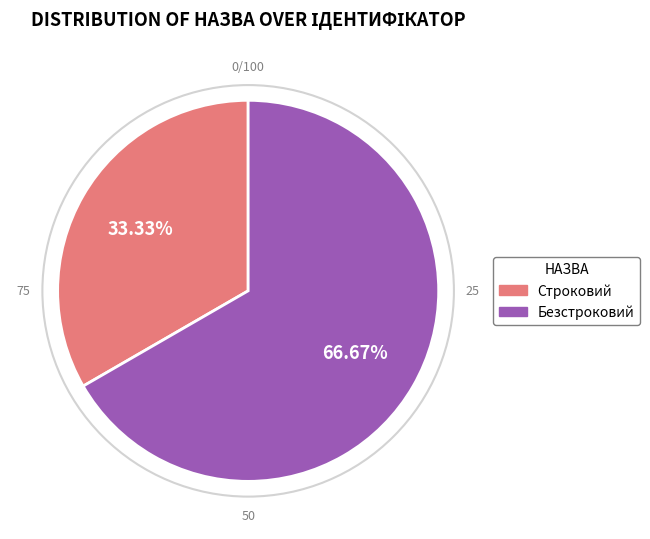

To the nearest percent, what is the difference between the Строковий and Безстроковий slice percentages?

33%